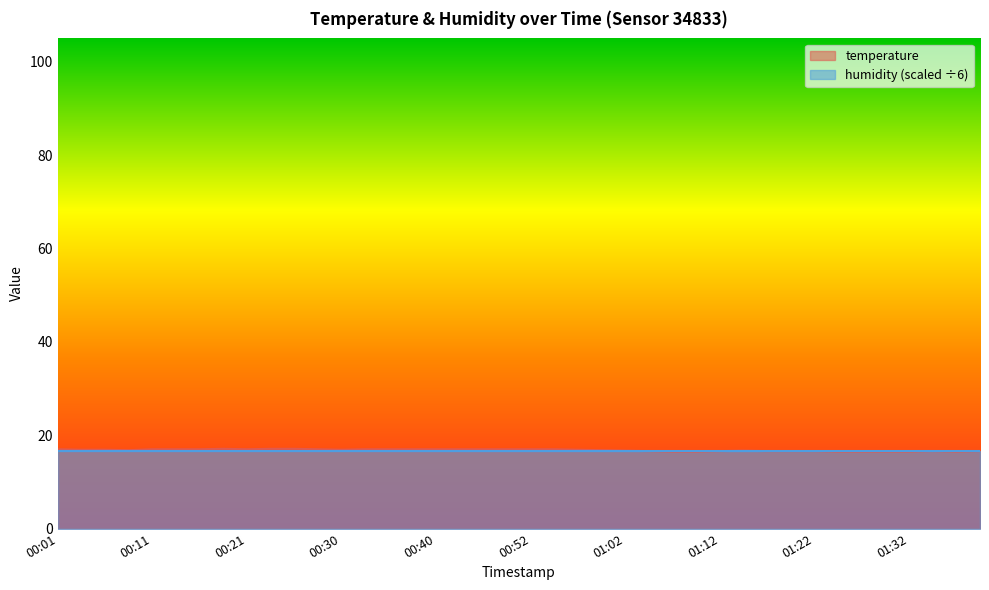

Is it true that the value at 00:28 is 17.0?

True